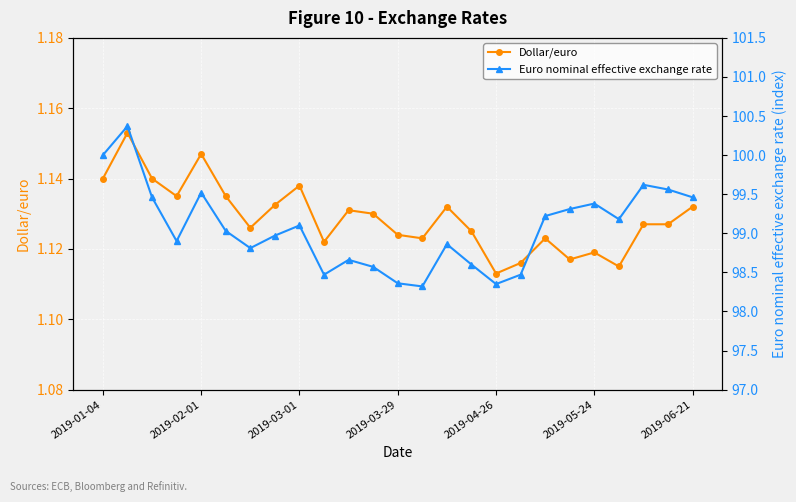

The Dollar/euro series shows 0.7 at 2019-04-26. True or false?

False